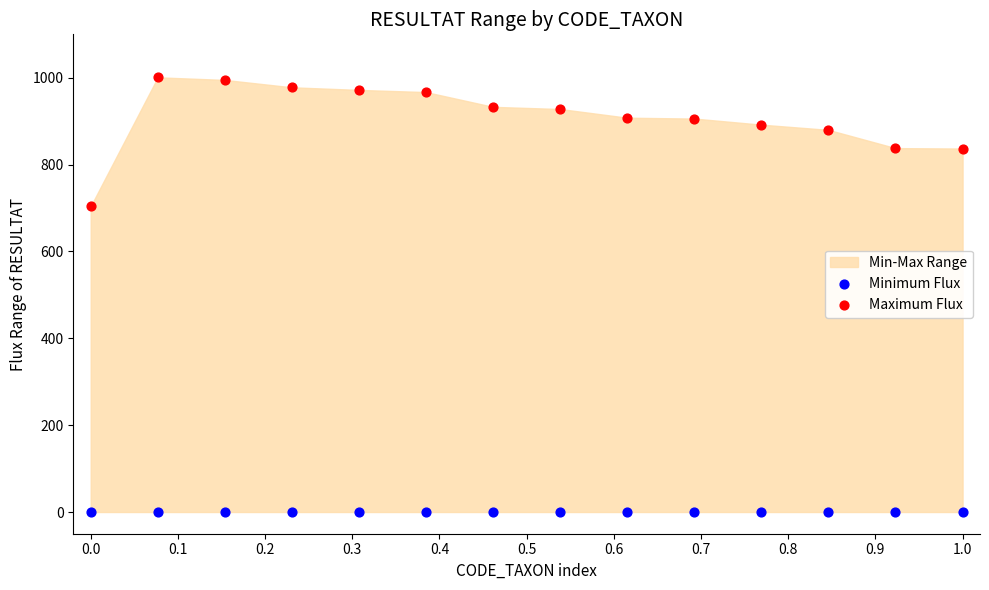

Across all series, what Y value is closest to 500?

704